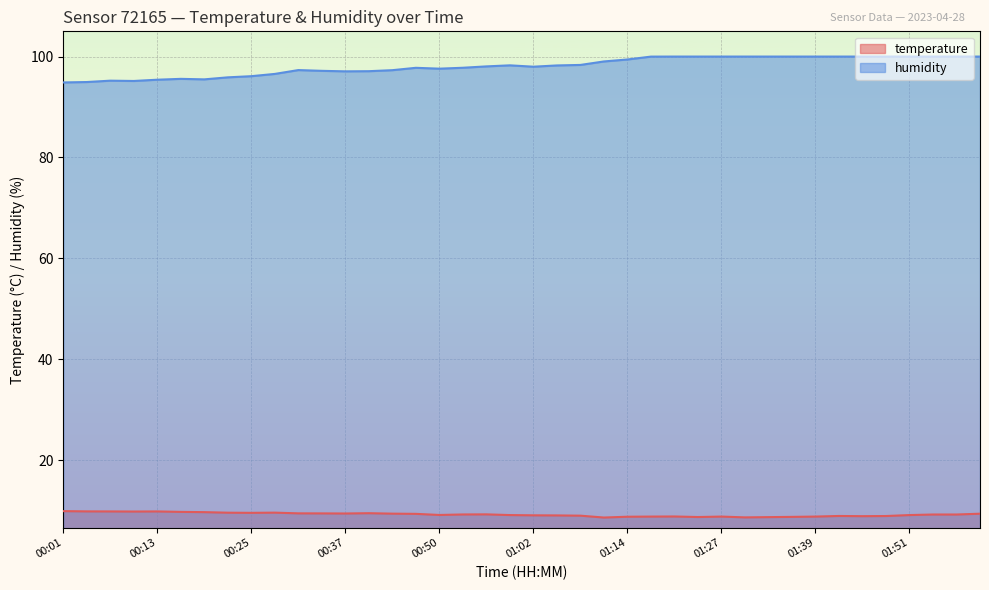

Where is the first local minimum for temperature?

00:10